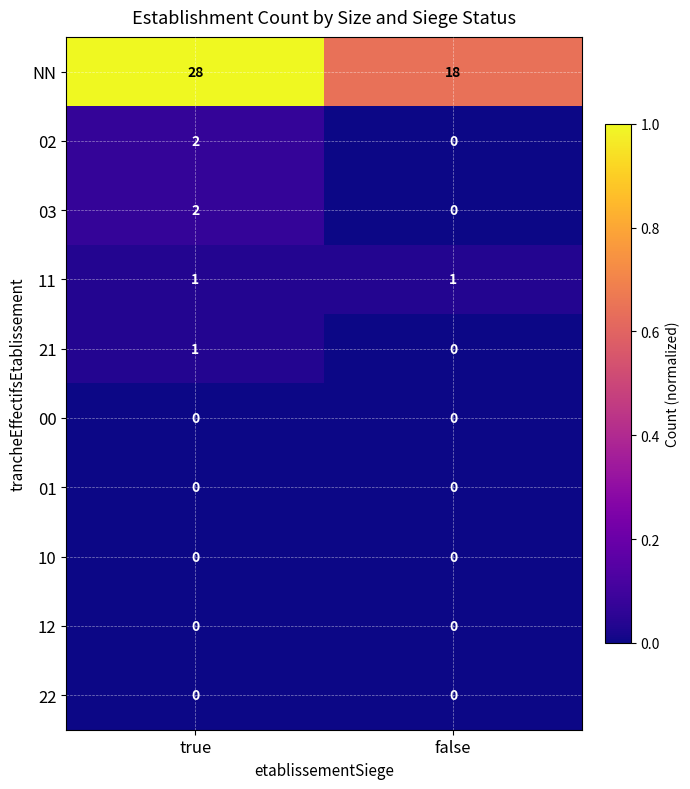

The 02 series shows 1 at true. True or false?

False